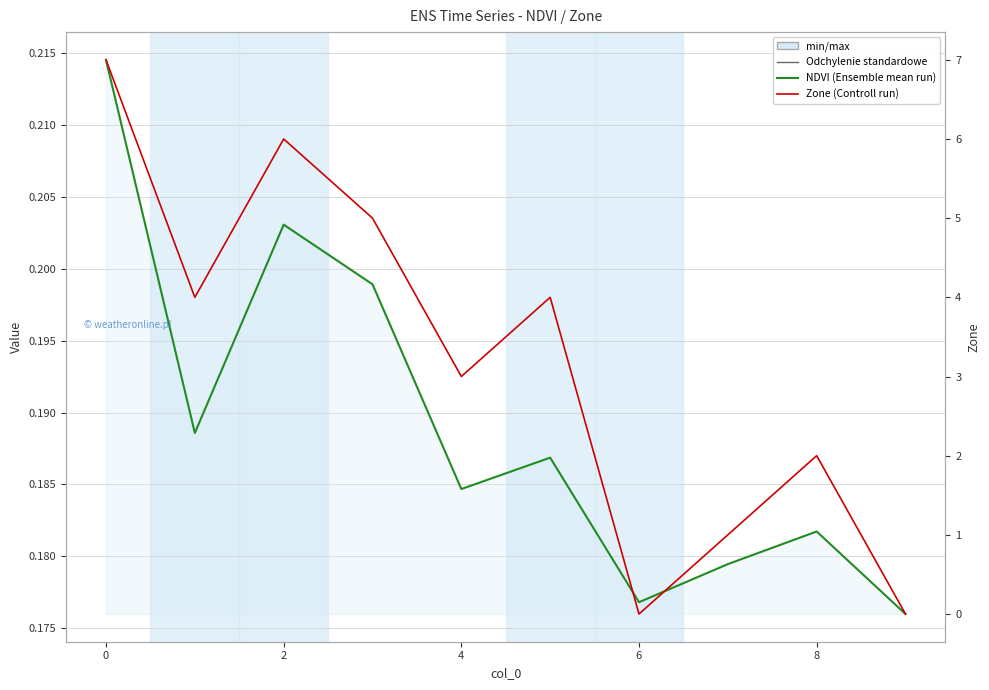

How many lines are shown in the chart?

2